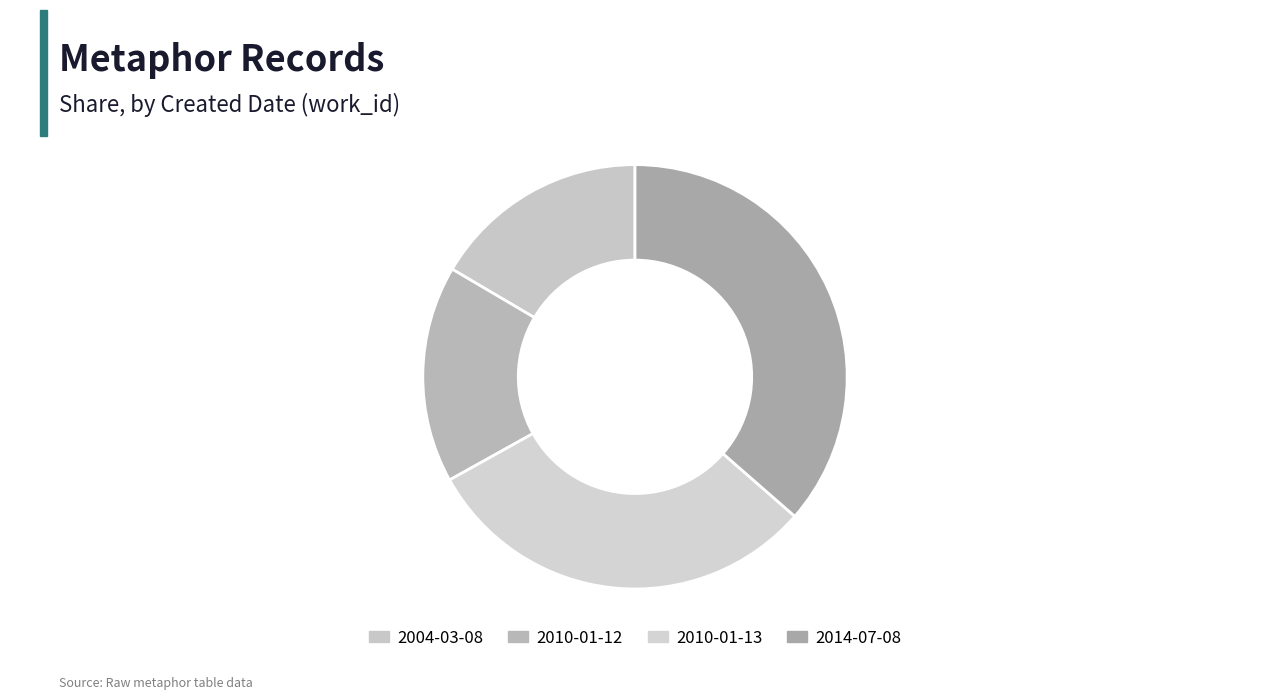

What is the change in value from 2010-01-12 to 2014-07-08?

+4343